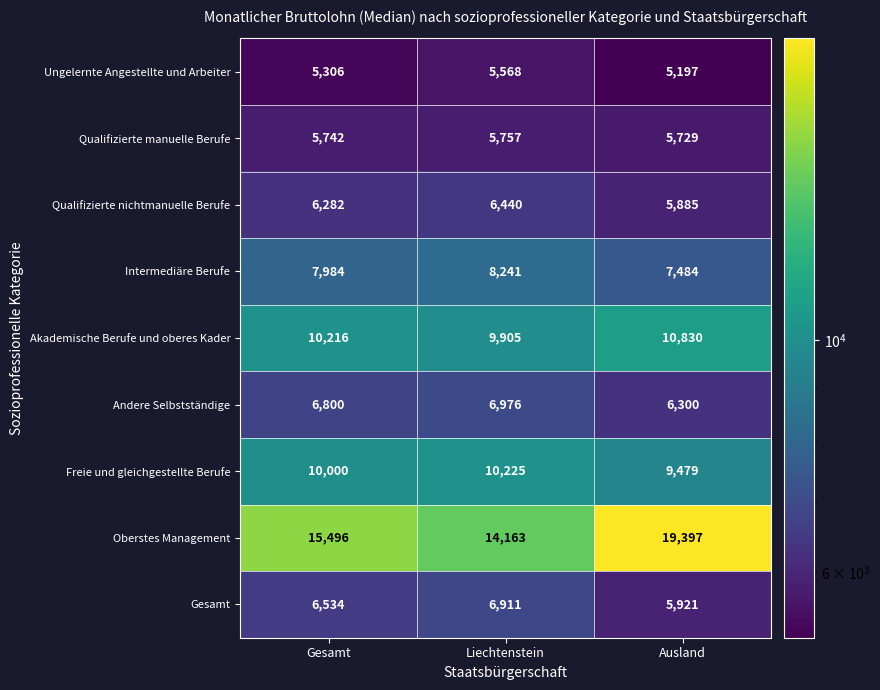

Between Gesamt and Ausland, which series saw the biggest shift?

Oberstes Management